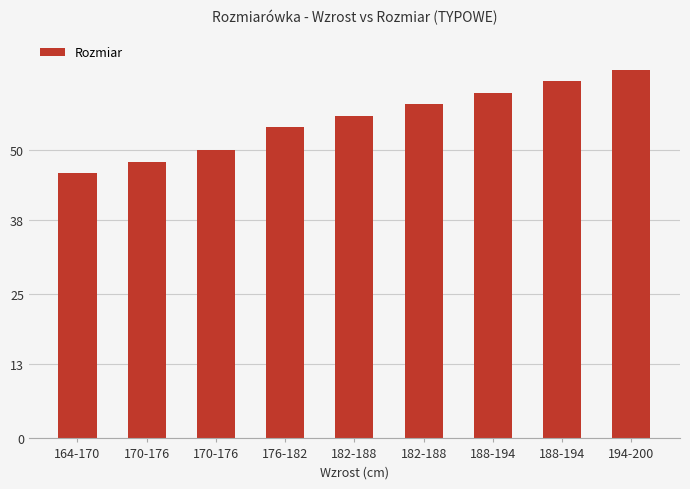

Reading right to left, transcribe all the data shown in this chart.

64	62	60	58	56	54	50	48	46